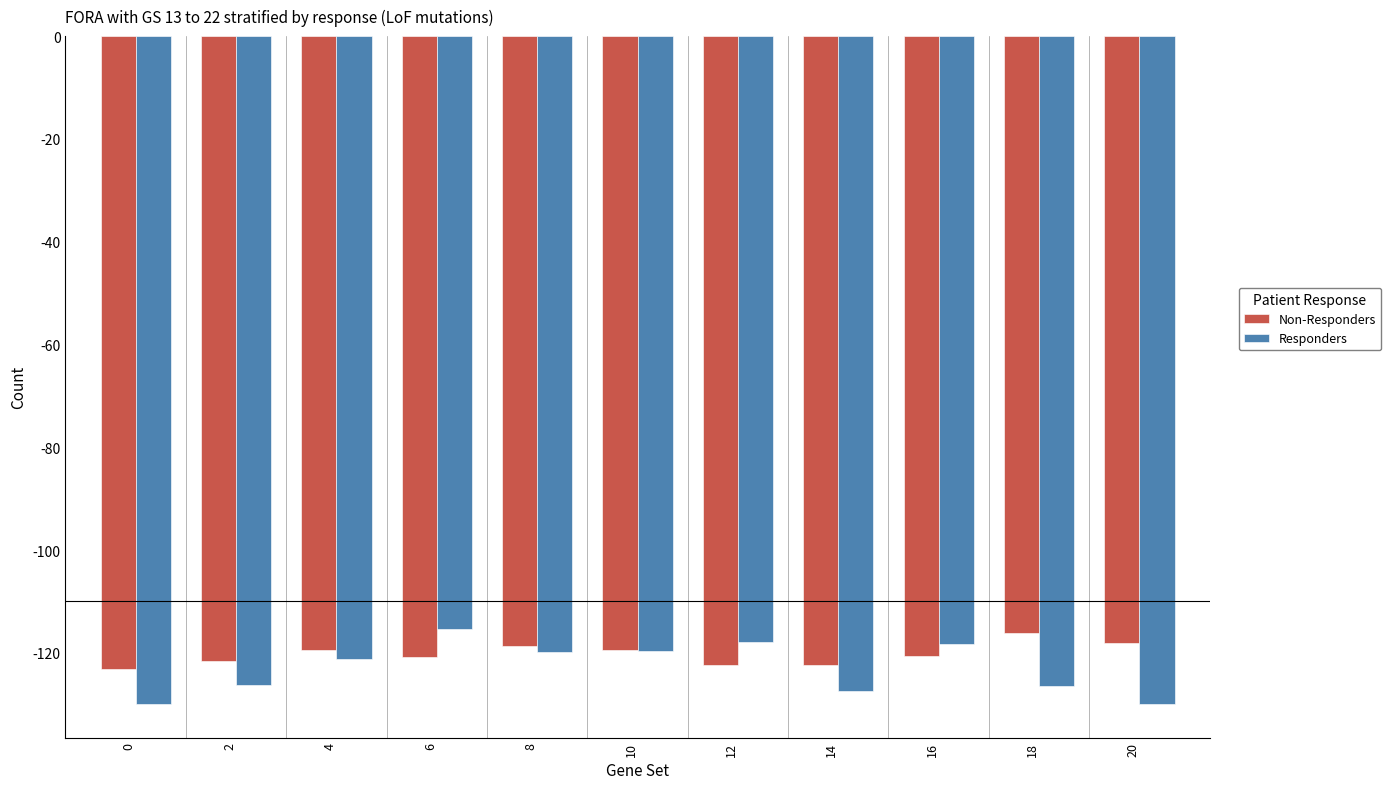

What is the highest value of the Non-Responders series?

-116.1